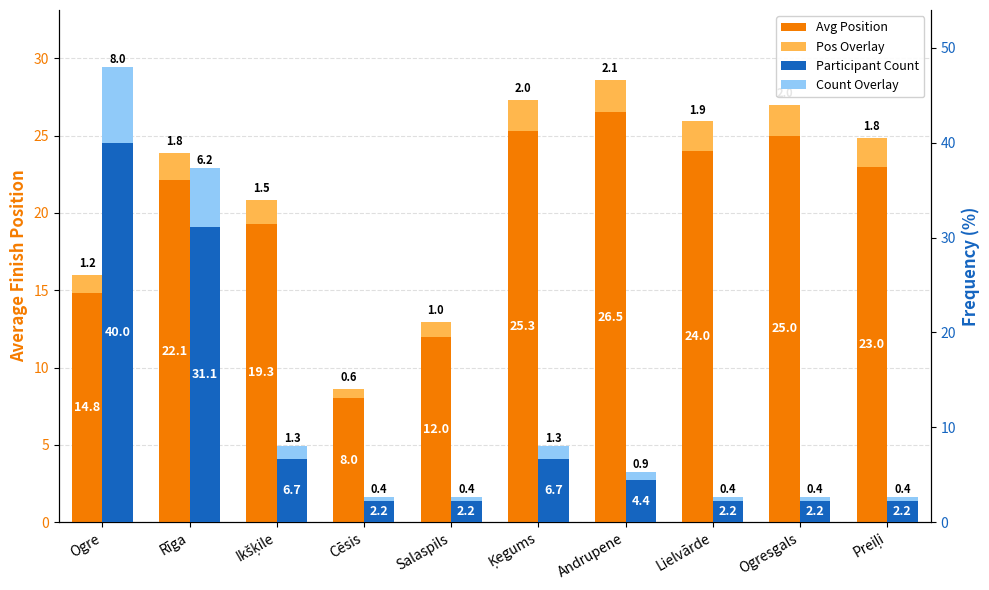

At how many categories does at least one series exceed 15?

8